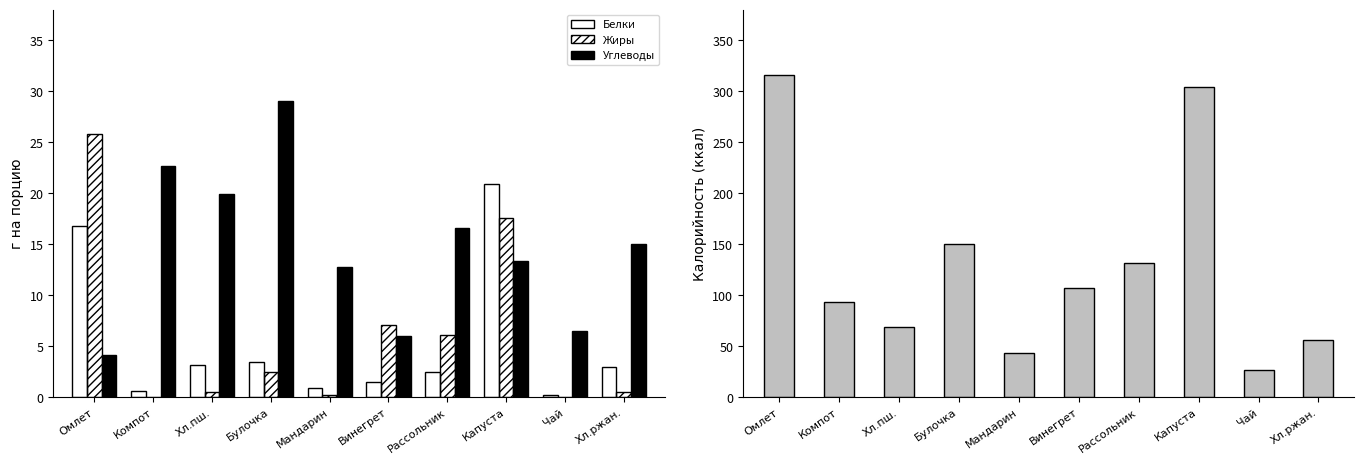

Where is Белки nearest to the value 10?

Булочка